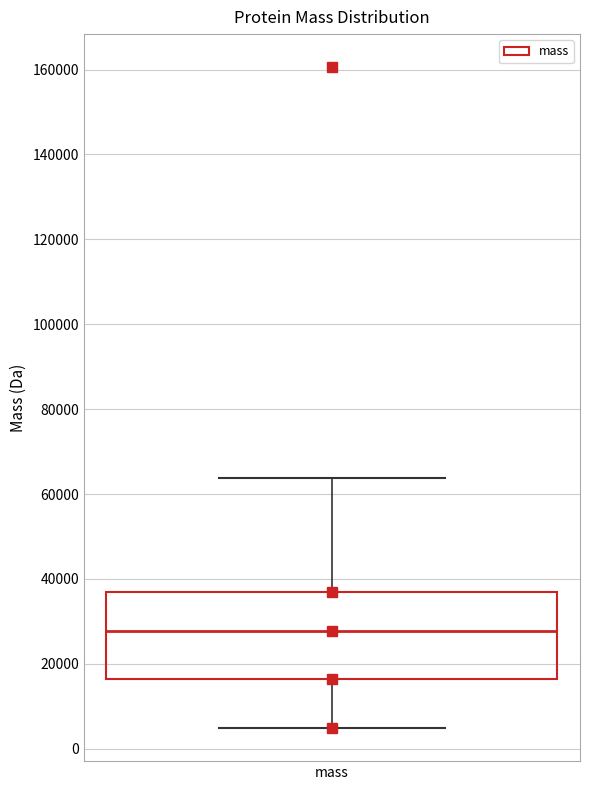

Transcribe this box plot: give where the median line is, the range the box spans, and where the two whiskers end, as read against the y-axis. The values are not printed on the chart, so give them approximately, as read against the axis.

median 28000, box 16000 to 36000, whiskers 4000 to 64000